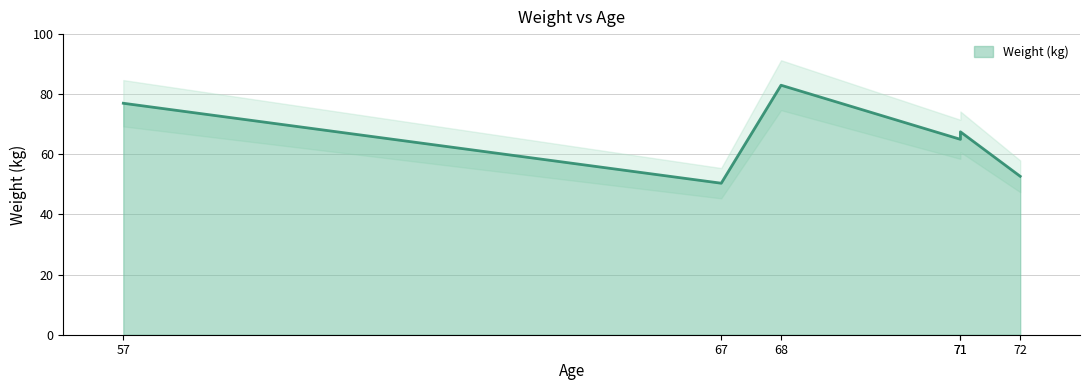

How many points are lower than both their immediate neighbors (excluding endpoints)?

1